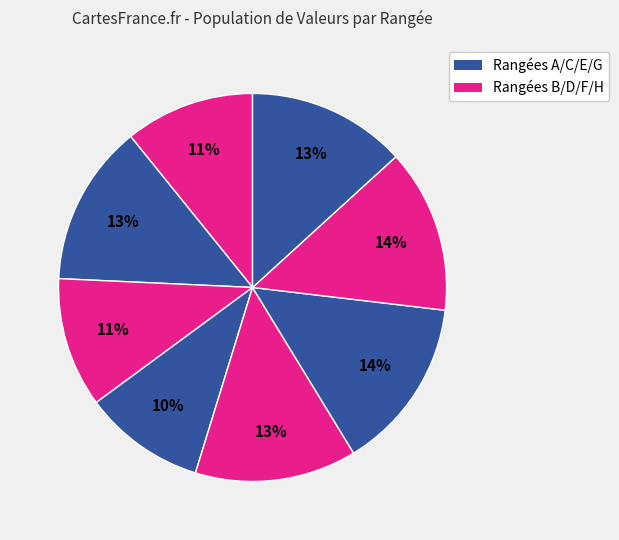

Count the number of slices in the pie.

8